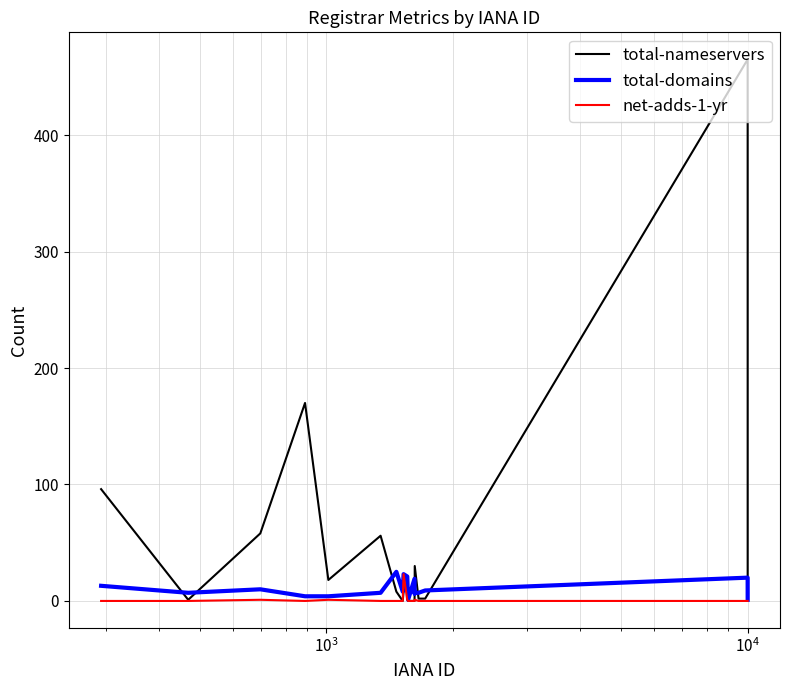

Which series has the largest range (max minus min)?

total-nameservers